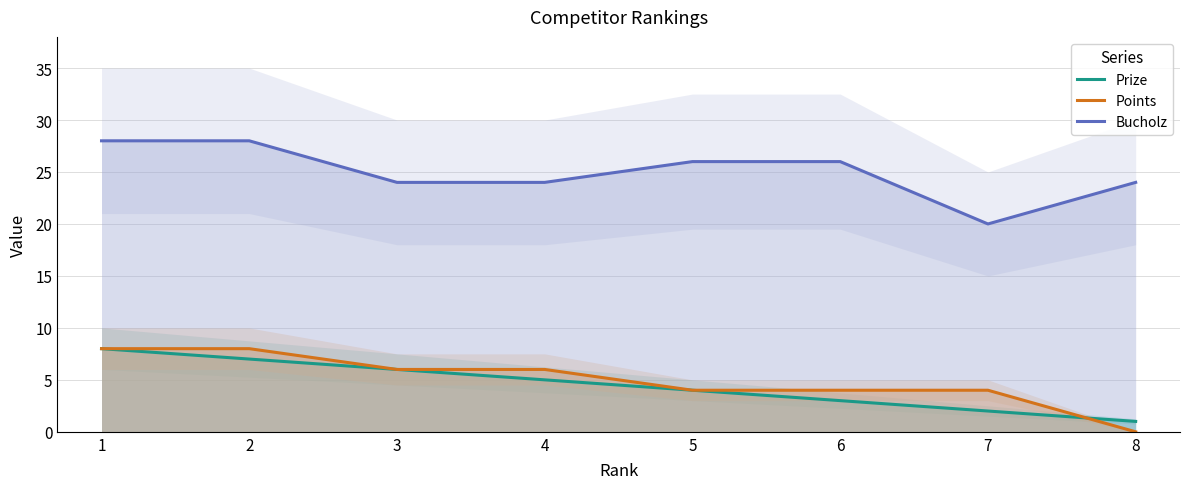

What is the difference between the second highest and second lowest values in the Points series?

4